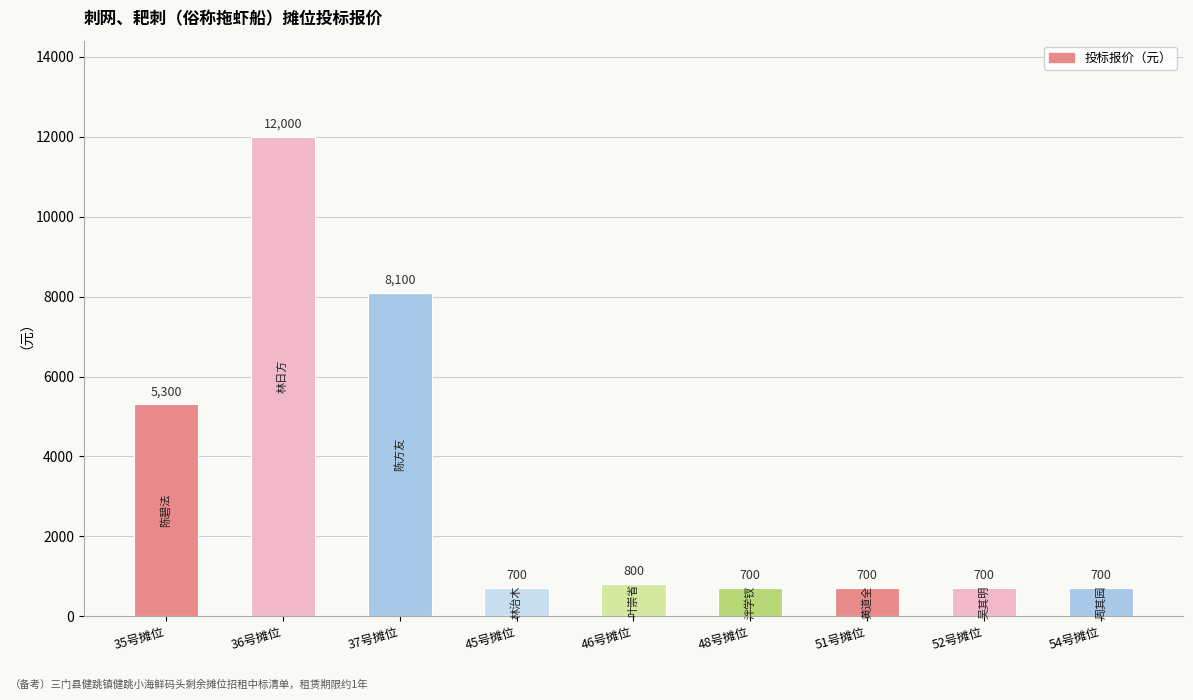

What position from the right is 45号摊位?

6